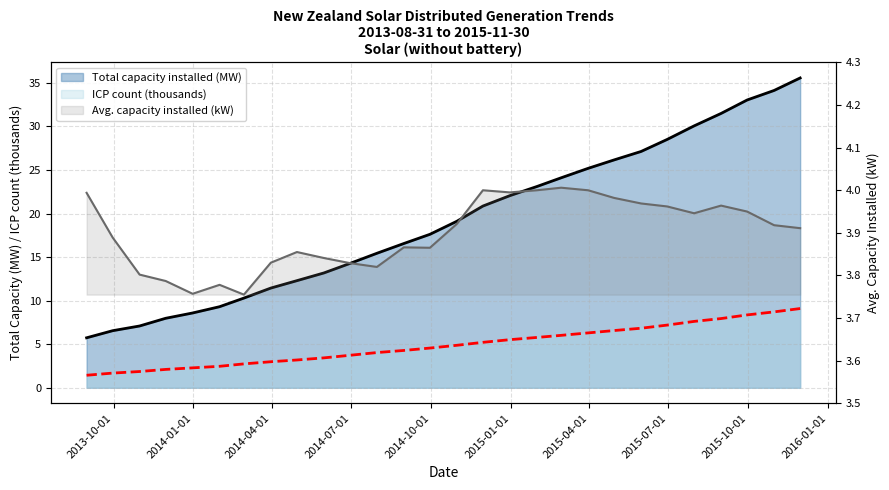

How many lines are shown in the chart?

3